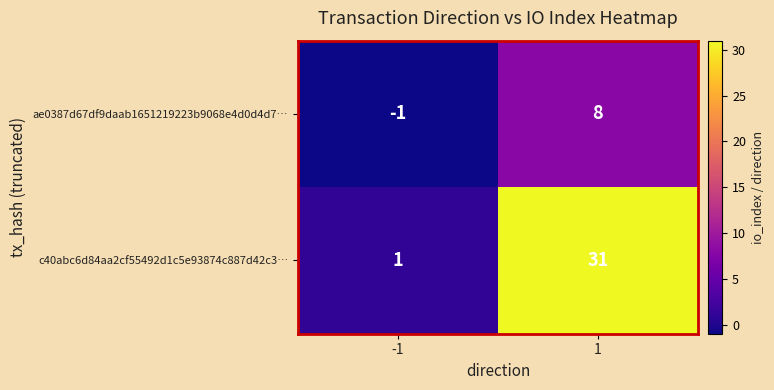

What is the sum of all c40abc6d84aa2cf55492d1c5e93874c887d42c3… values?

32